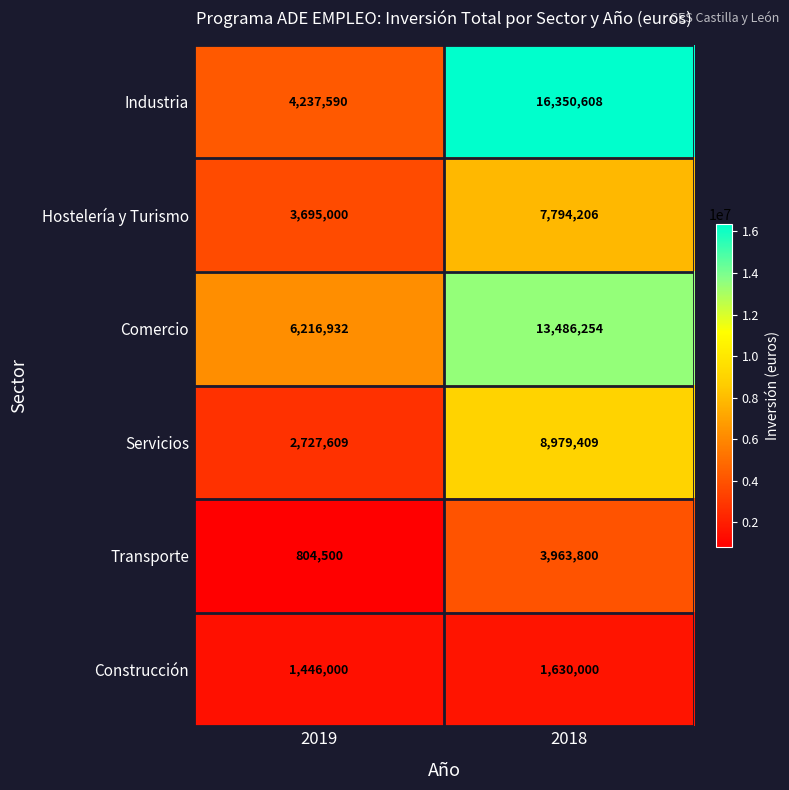

Rank the categories by Servicios value from lowest to highest.

2019, 2018